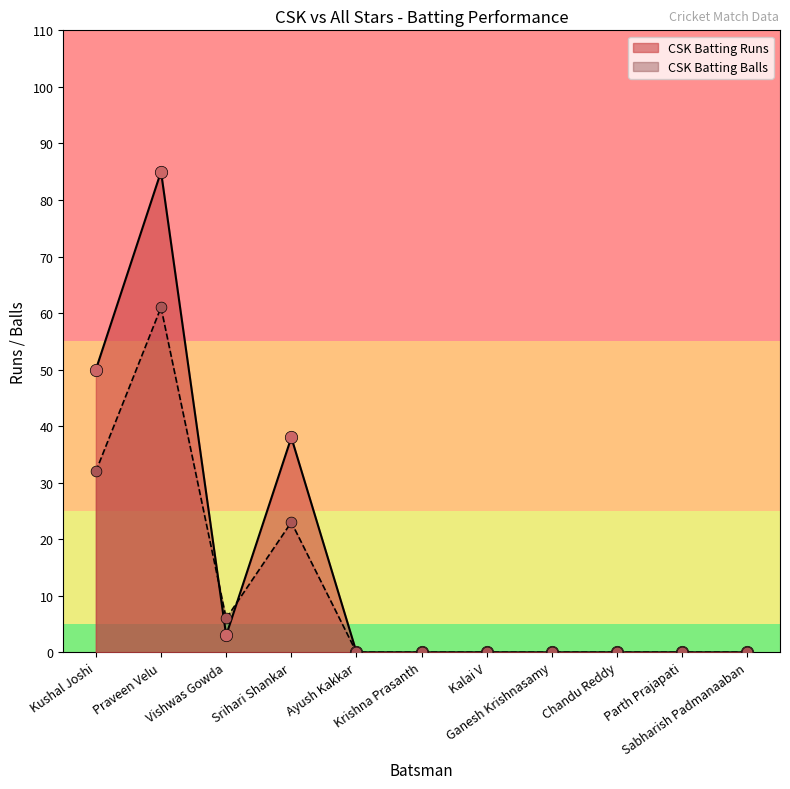

Which series has the largest total across all categories?

CSK Batting Runs